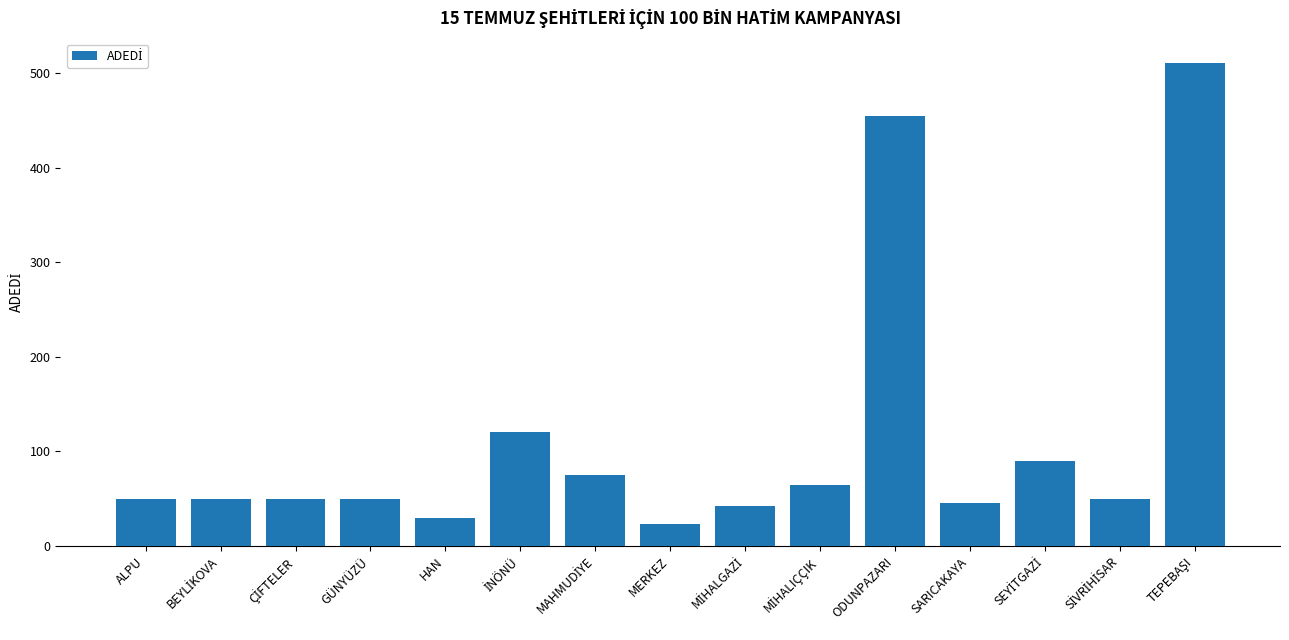

What position from the right is ALPU?

15